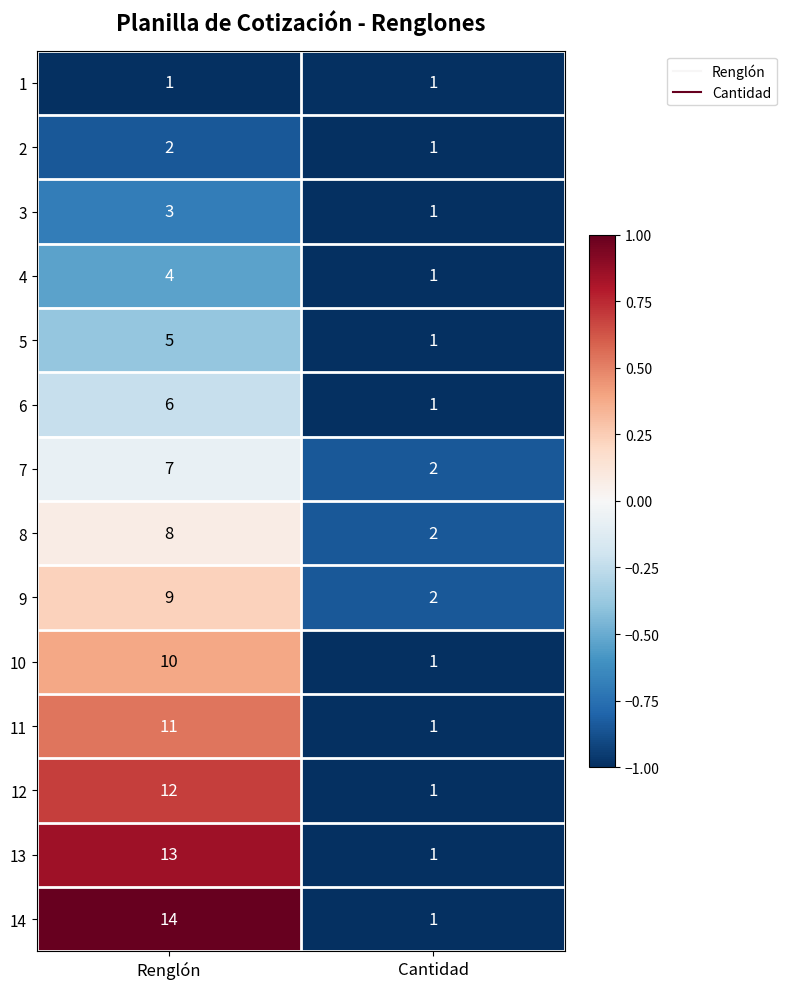

Reading left to right, transcribe all the data shown in this chart.

1: 1	1
2: 2	1
3: 3	1
4: 4	1
5: 5	1
6: 6	1
7: 7	2
8: 8	2
9: 9	2
10: 10	1
11: 11	1
12: 12	1
13: 13	1
14: 14	1